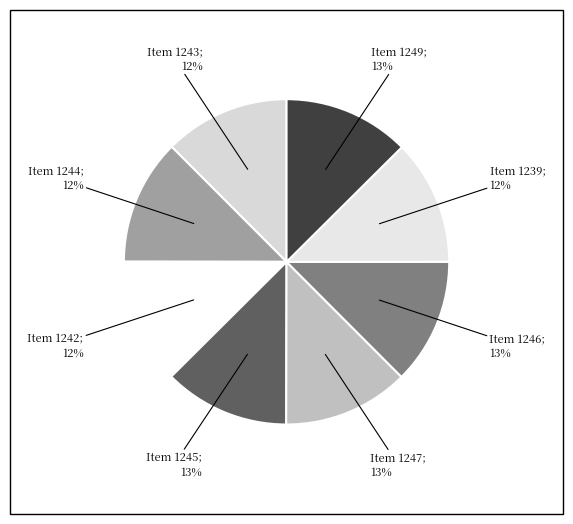

How many segments does this pie chart have?

8